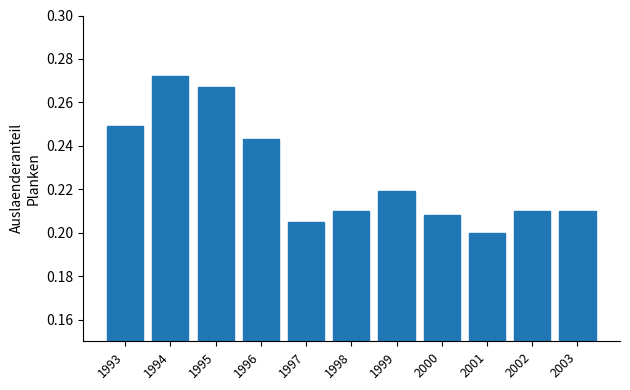

Is it true that the value at 2003 is 0.2?

True